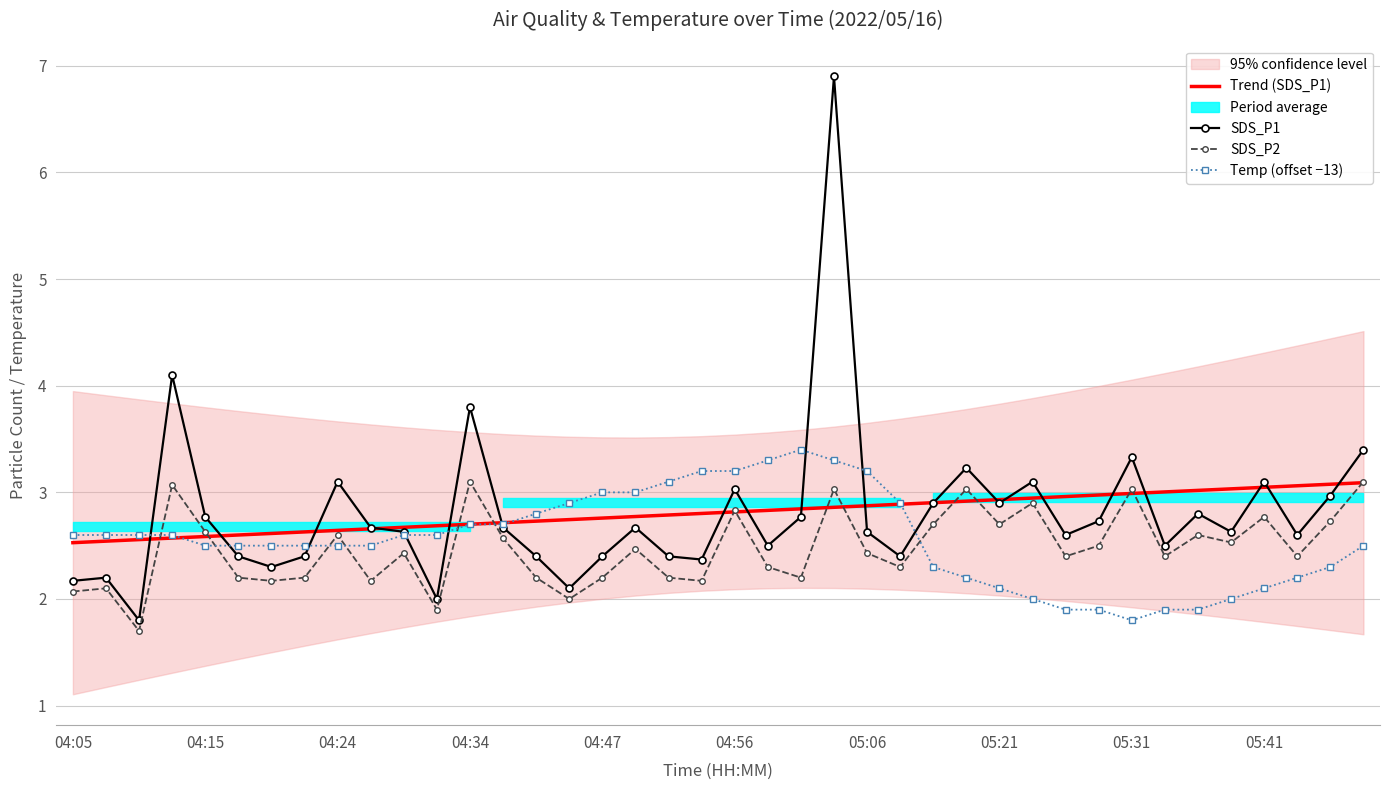

The SDS_P2 series shows 0.6 at 04:05. True or false?

False